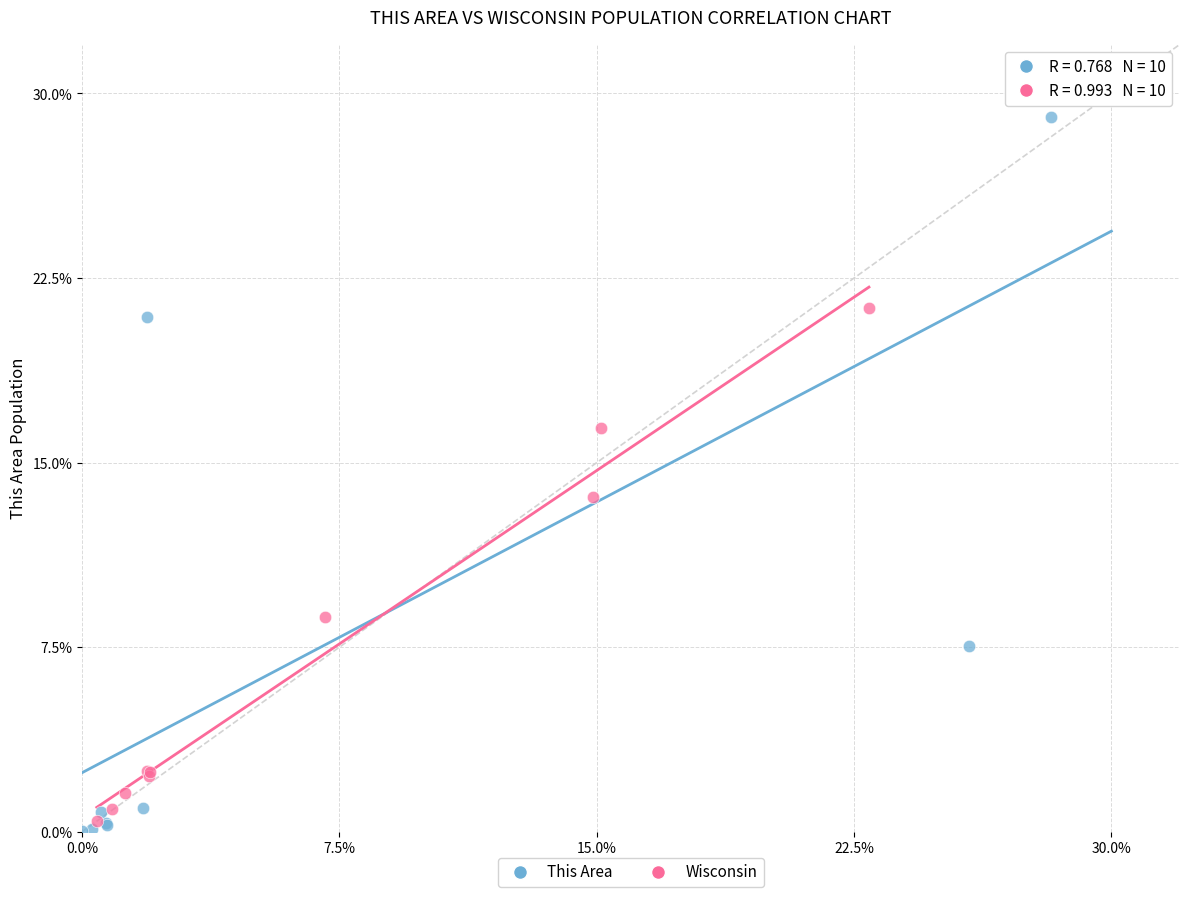

Which series reaches the minimum Y coordinate?

This Area